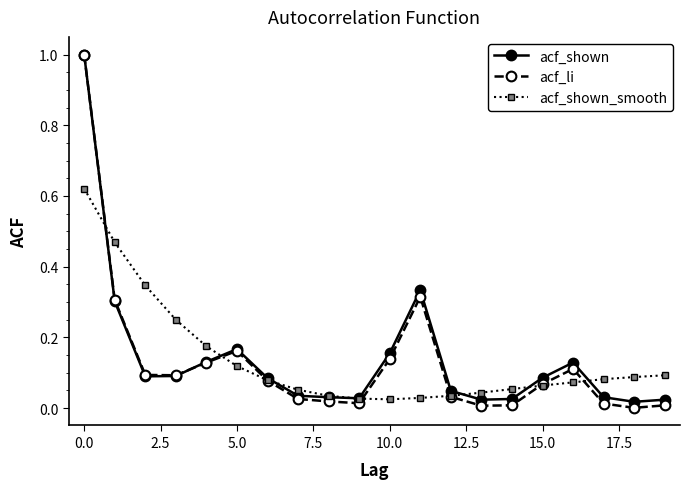

True or false: acf_shown has more than 1 points higher than both neighbors.

True